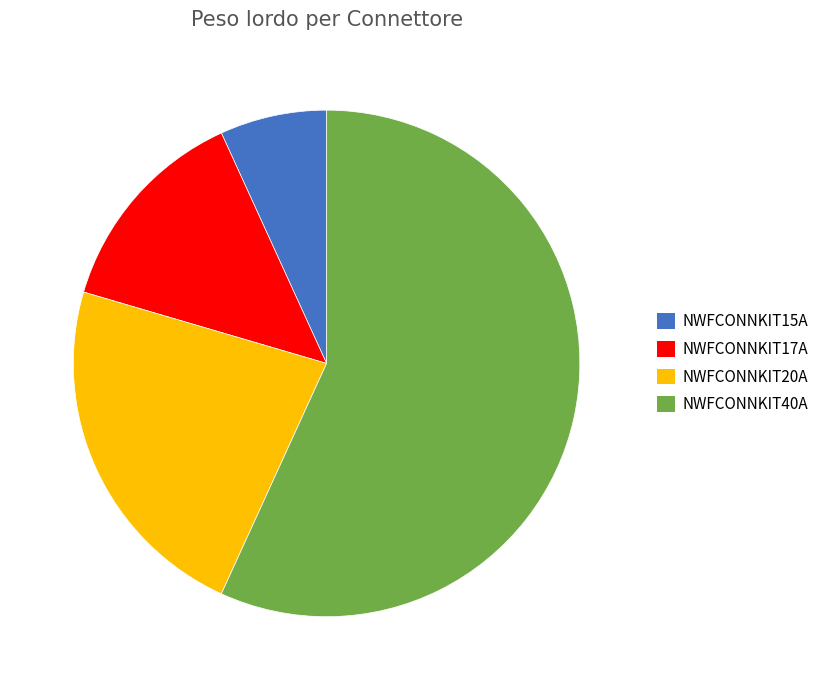

Does any single category account for the majority?

Yes